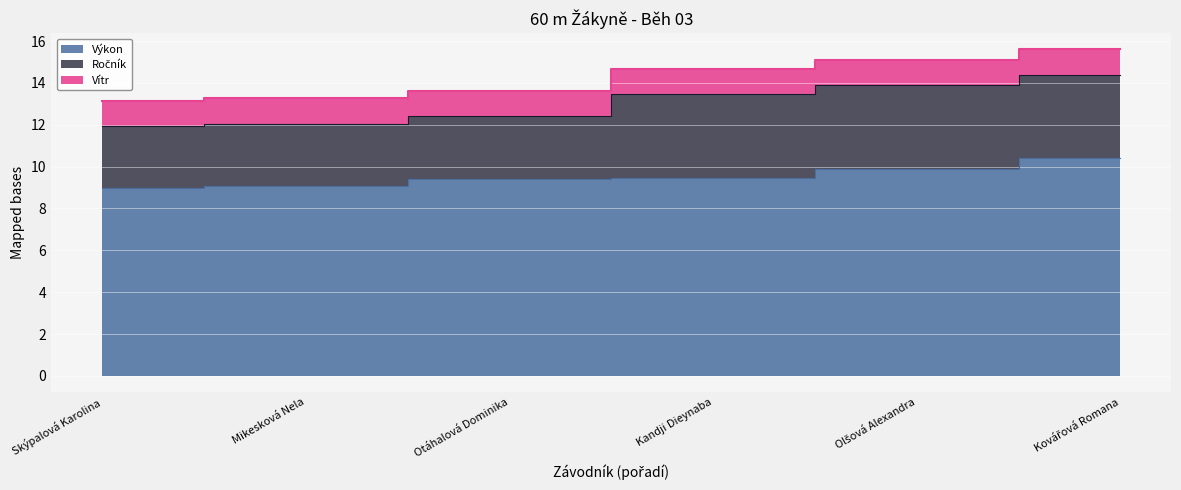

True or false: Výkon and Ročník cross at least once.

False